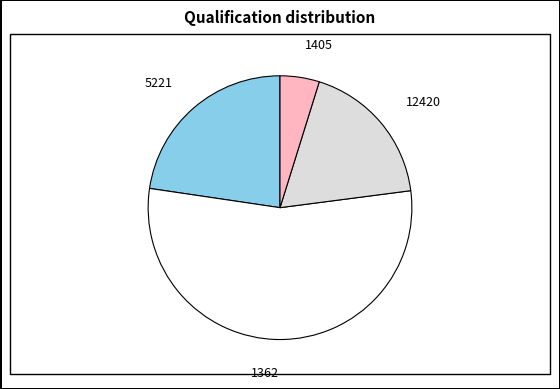

The 5221 slice represents 13% of the pie. True or false?

False